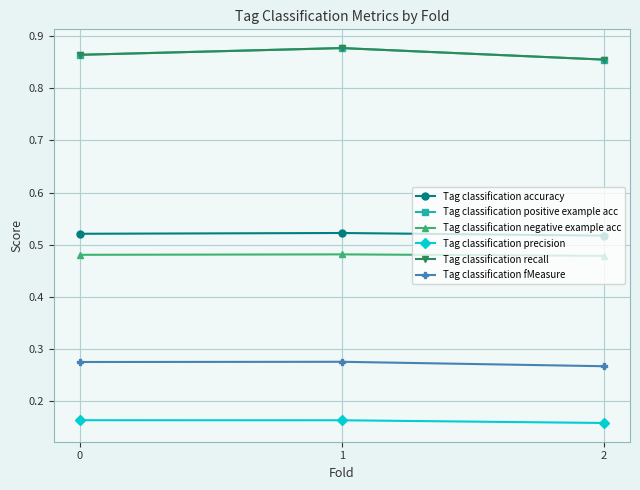

The Tag classification fMeasure series shows 0.3 at 0. True or false?

True